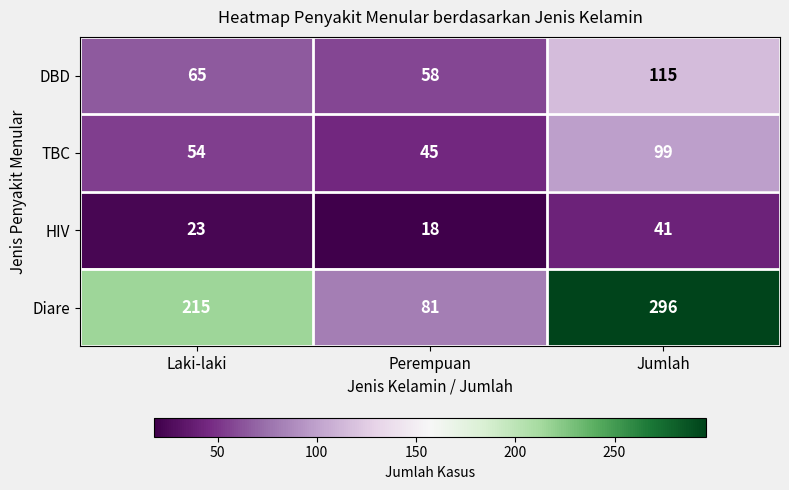

What is the total value across all series at Jumlah?

551